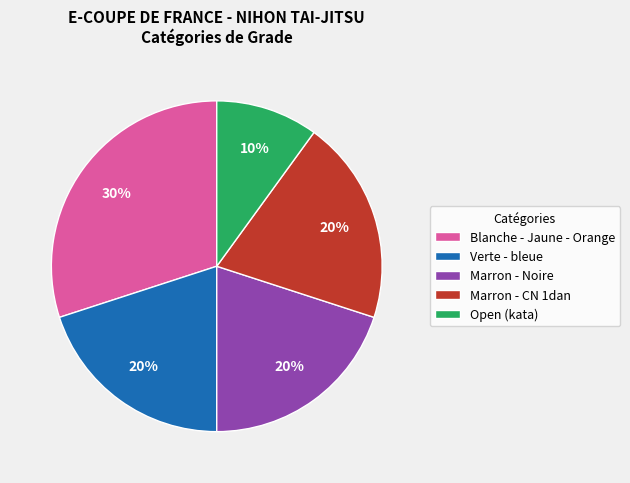

Does Open (kata) account for over 50% of the chart?

No